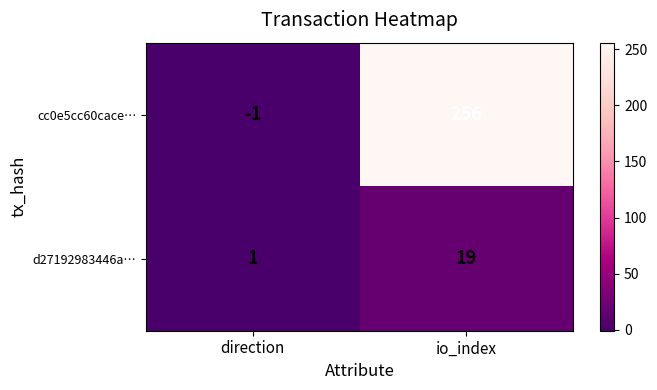

Reading left to right, extract all data points from this chart.

cc0e5cc60cace…: -1	256
d27192983446a…: 1	19